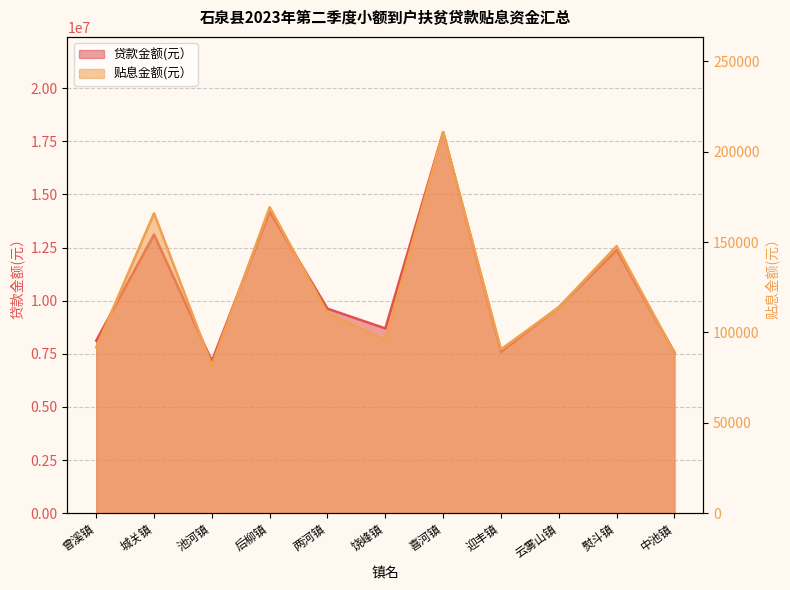

Does the chart display data point markers on the line(s)?

No